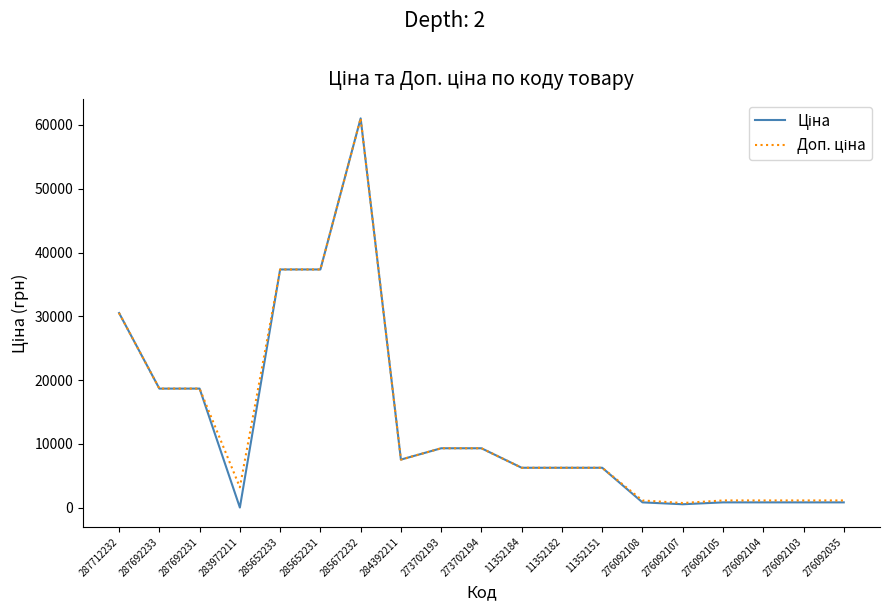

At which category is the sum across all series the highest?

285672232